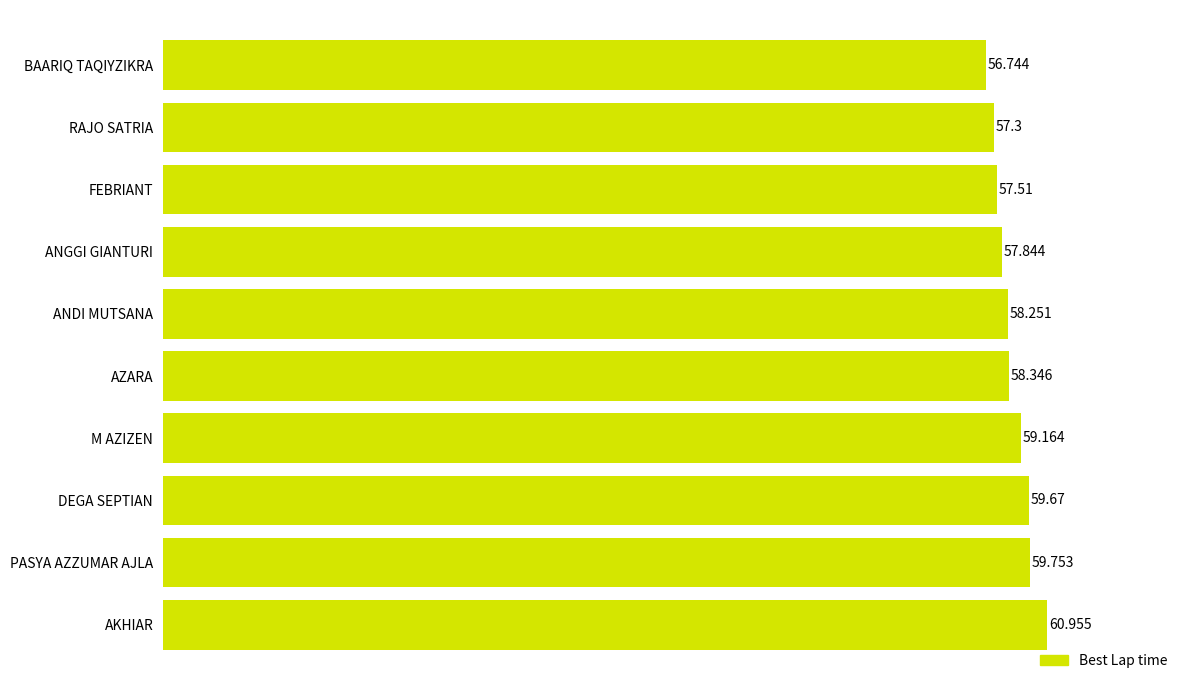

What is the difference between the second highest and second lowest values?

2.5